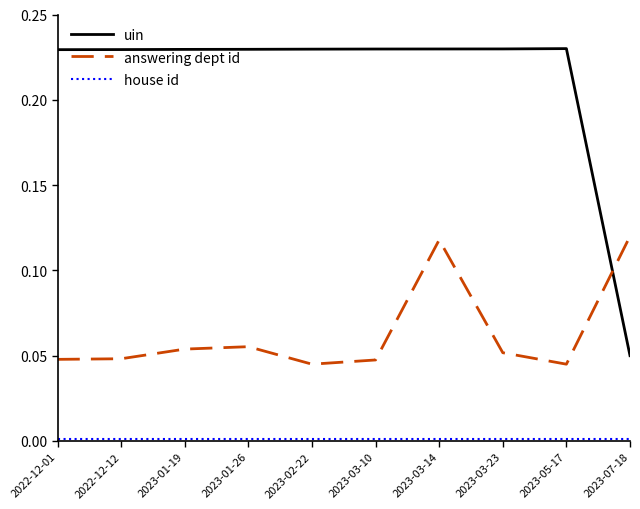

True or false: answering dept id has a value of 0.0 at 2023-01-26.

False